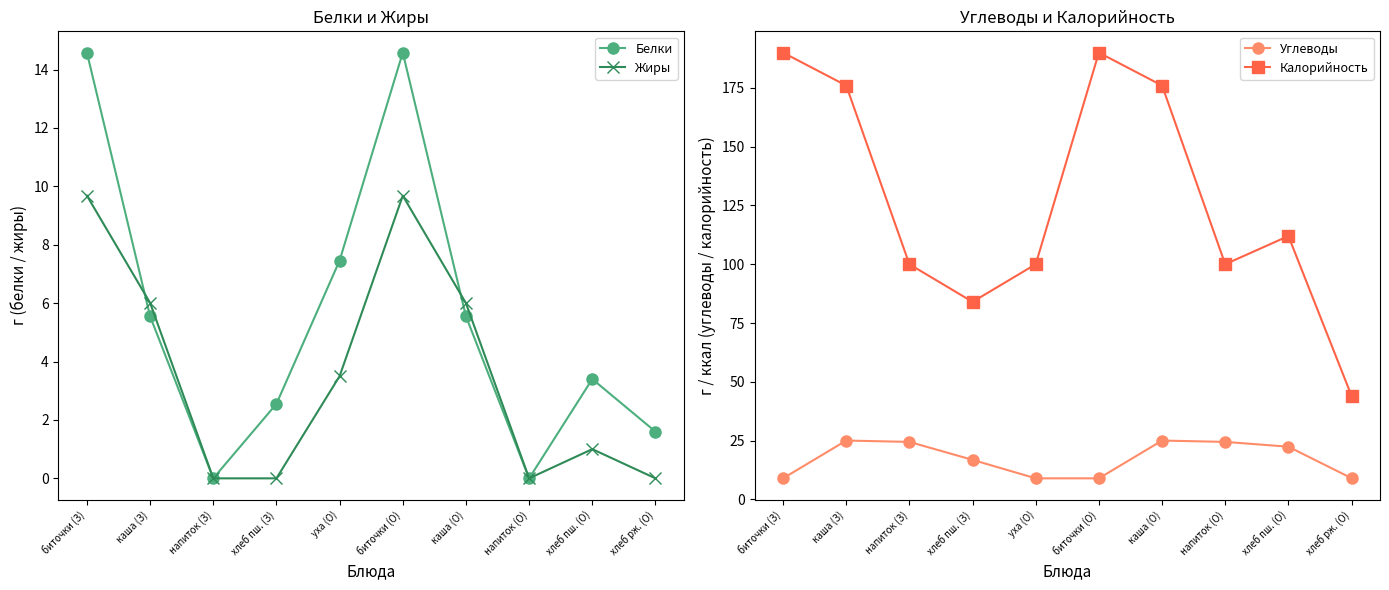

What is the label of the 10th point from the left?

хлеб рж. (О)